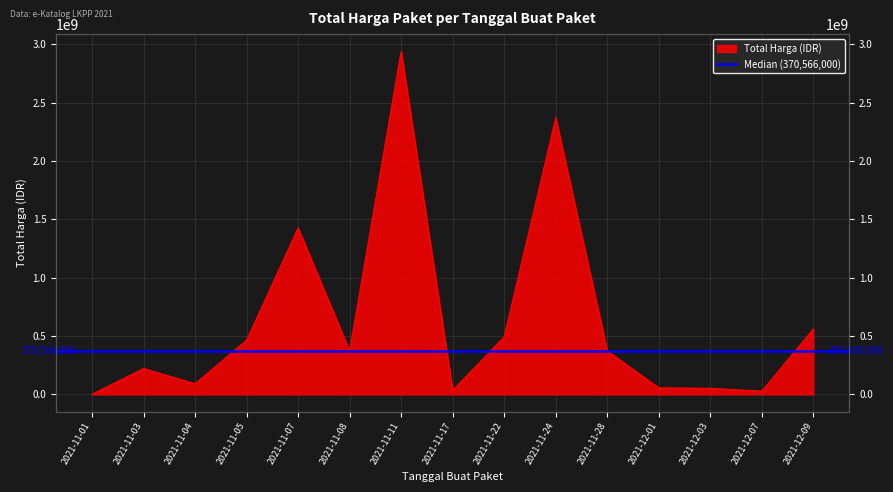

How many points are lower than both their immediate neighbors (excluding endpoints)?

4